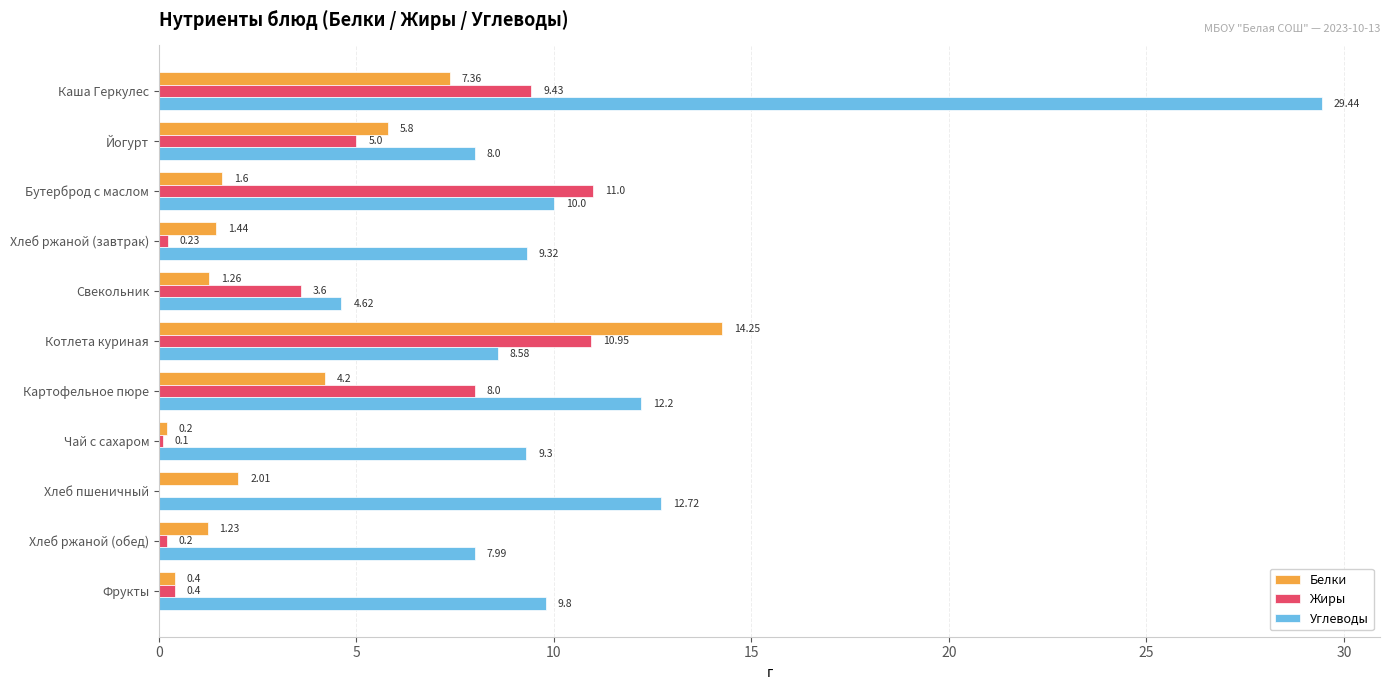

Which label corresponds to the largest value in the chart?

Каша Геркулес